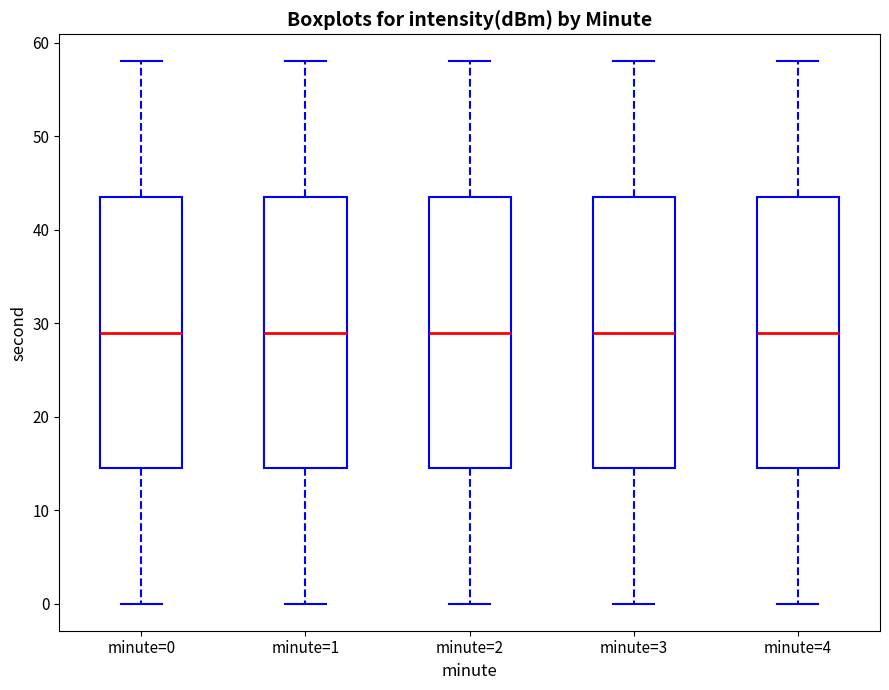

Reading left to right, read every box against the y-axis: the position of its median line, the range the box covers, and the ends of its whiskers. The values are not printed on the chart, so give them approximately, as read against the axis.

minute=0: median 29, box 15 to 44, whiskers 0 to 58
minute=1: median 29, box 15 to 44, whiskers 0 to 58
minute=2: median 29, box 15 to 44, whiskers 0 to 58
minute=3: median 29, box 15 to 44, whiskers 0 to 58
minute=4: median 29, box 15 to 44, whiskers 0 to 58